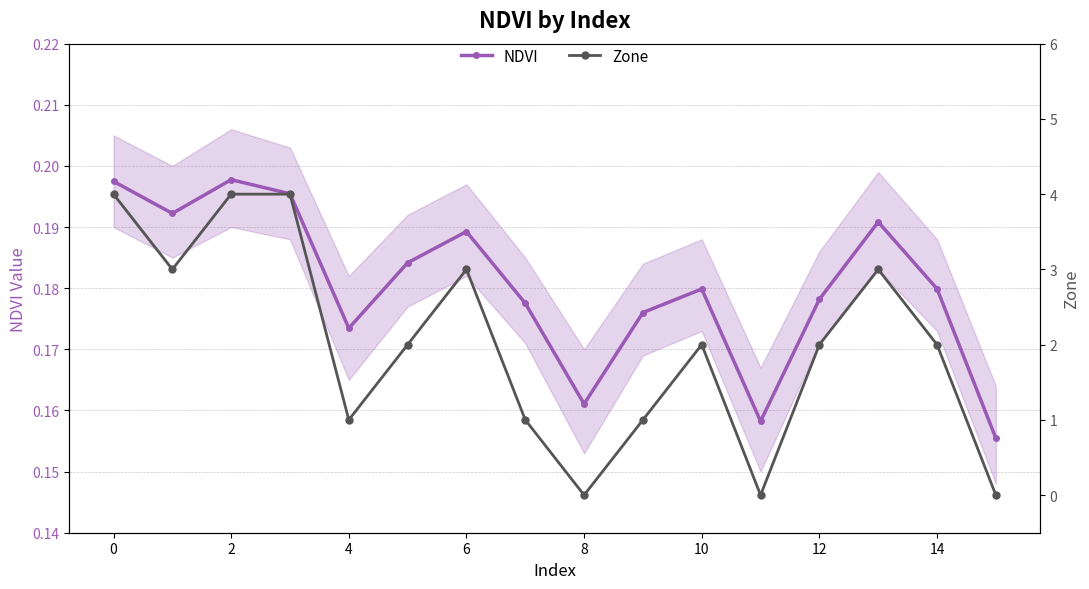

True or false: NDVI has more than 0 points higher than both neighbors.

True